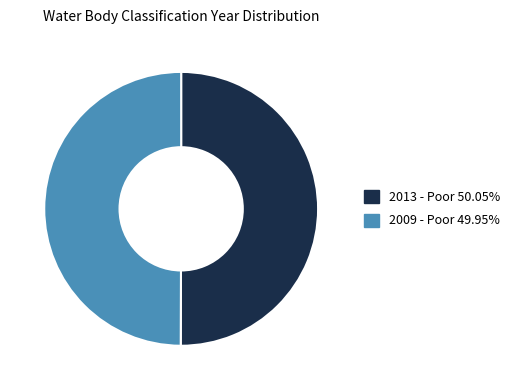

How many slices are in this pie chart?

2